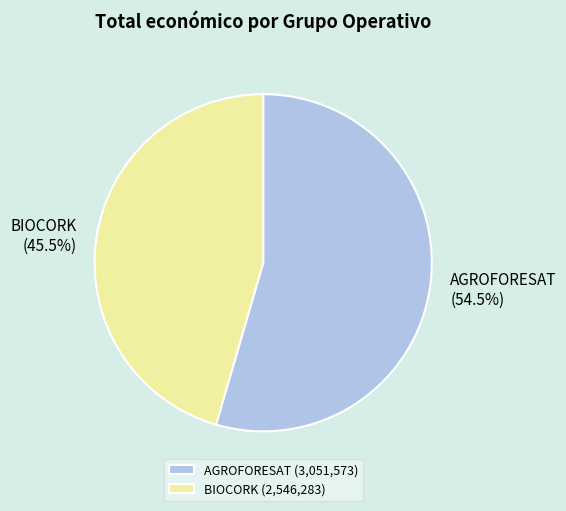

What is the smallest slice in the pie chart?

BIOCORK